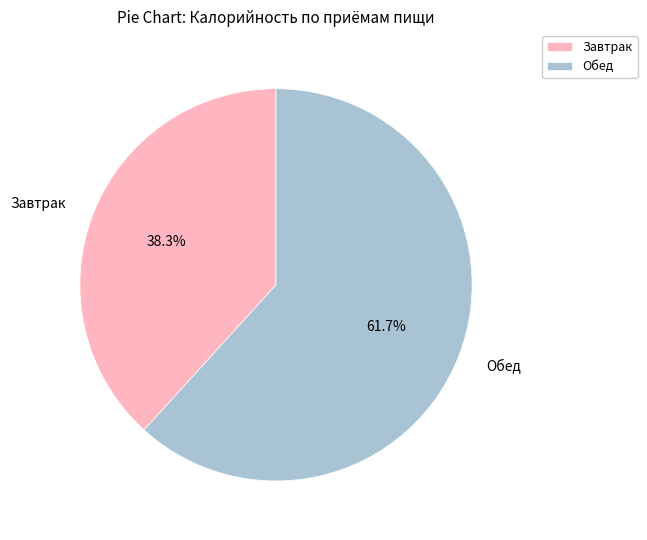

Rank the categories by value from highest to lowest.

Обед, Завтрак